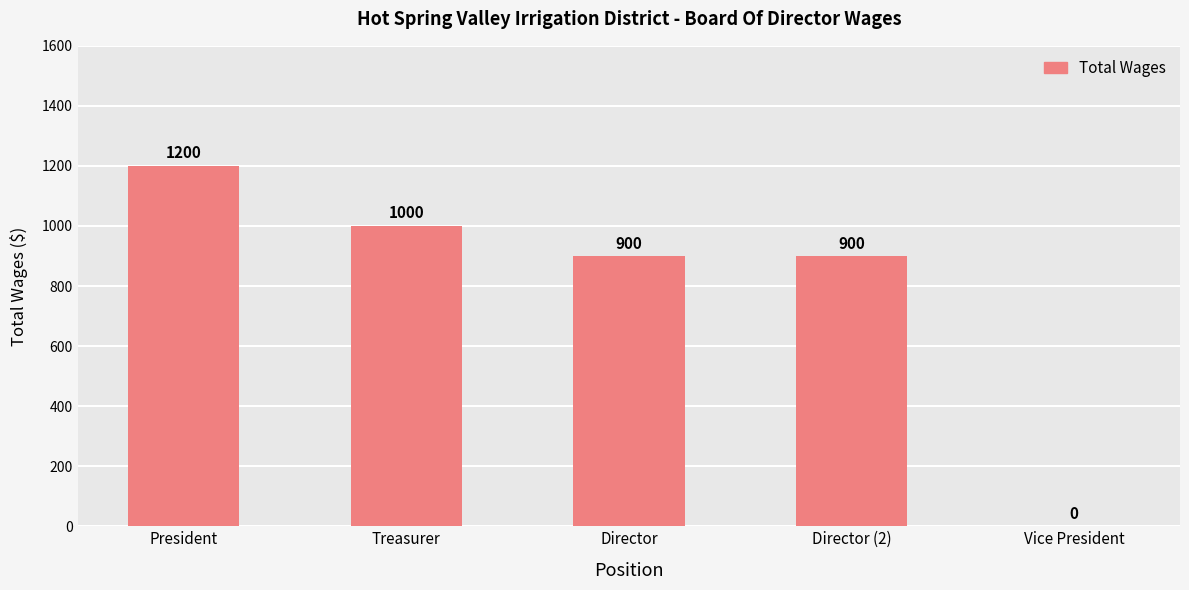

True or false: the data shows 900 at Director.

True